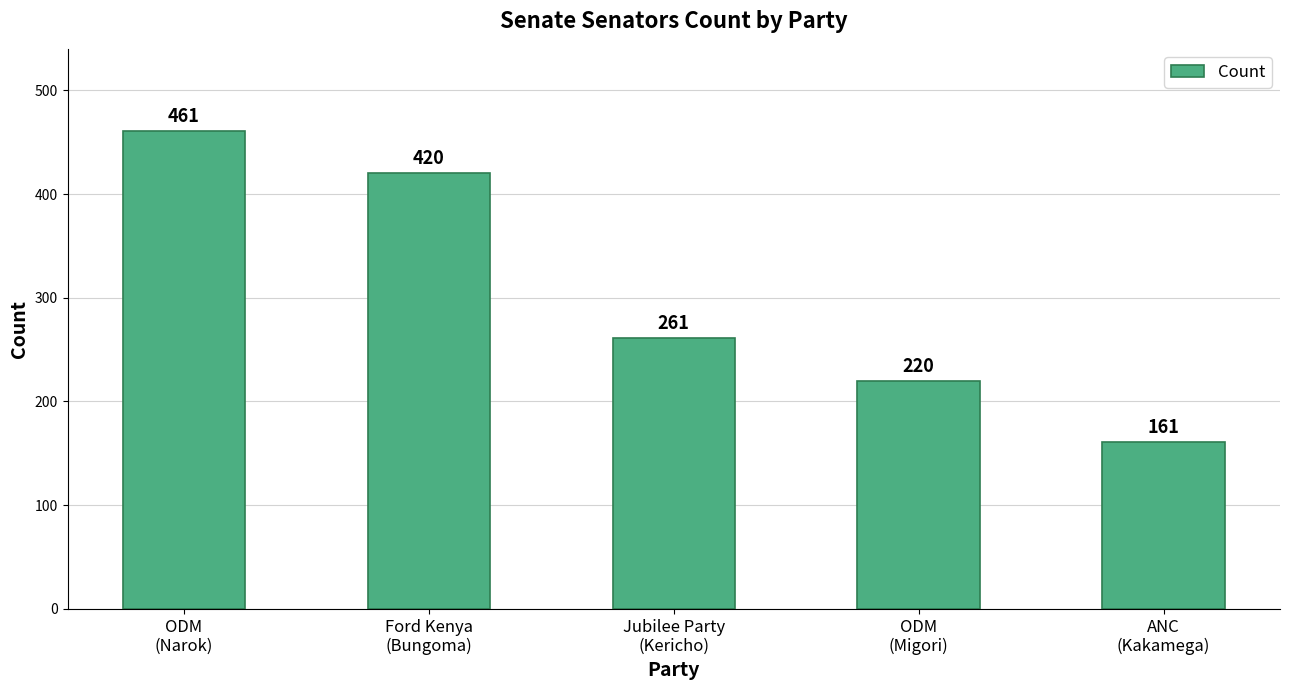

What is the difference between the maximum and minimum values?

300